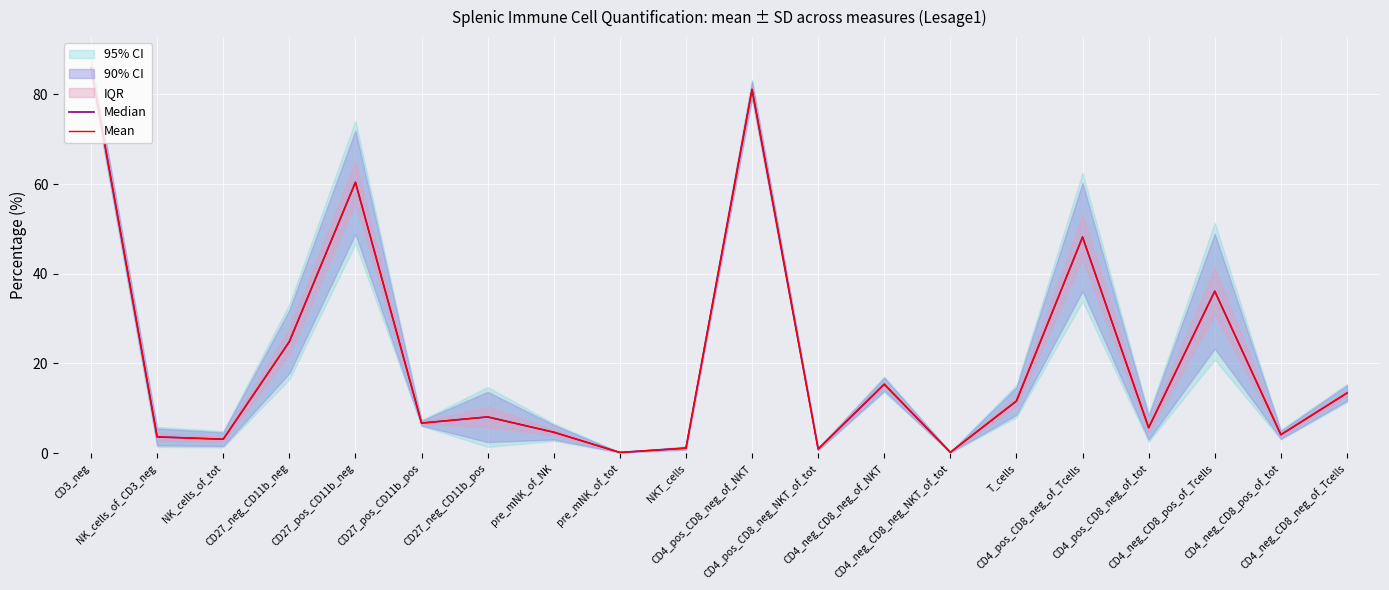

How many data points in Median are above 8?

10